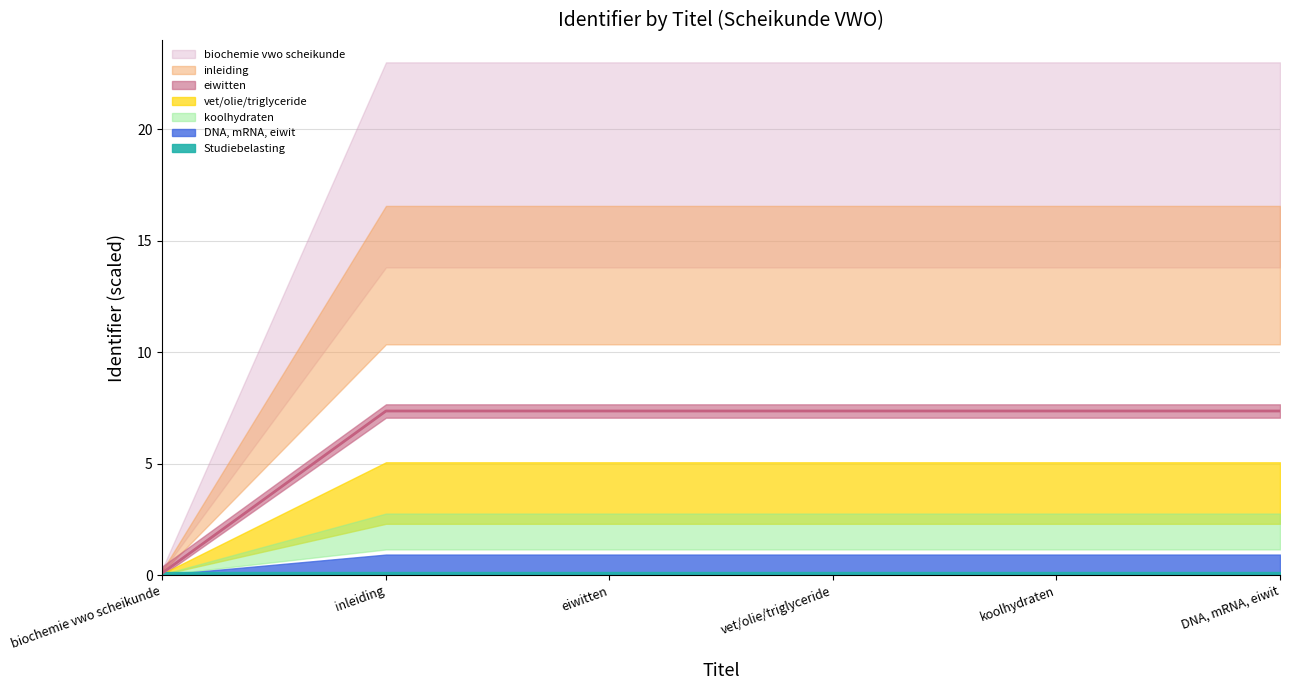

True or false: the data shows 11.2 at inleiding.

False